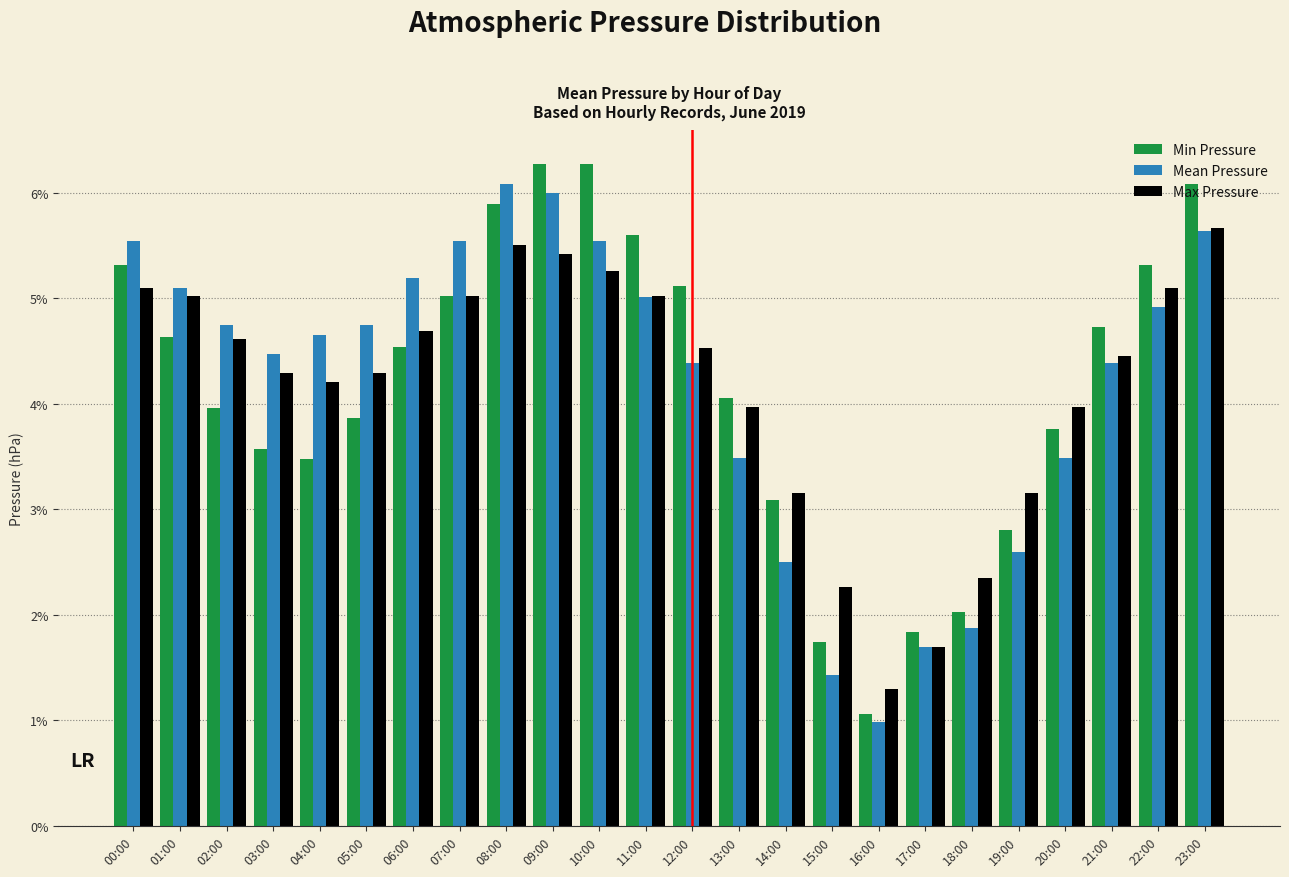

What is the label of the 2nd bar from the left?

01:00